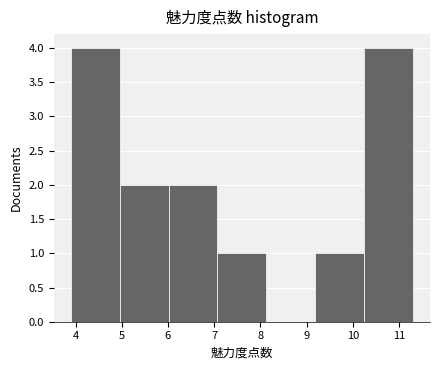

How tall is the bar that spans 10.2 to 11.3 on the x-axis? Neither the bar edges nor the heights are printed on the chart, so give them approximately, as read against the axes.

4